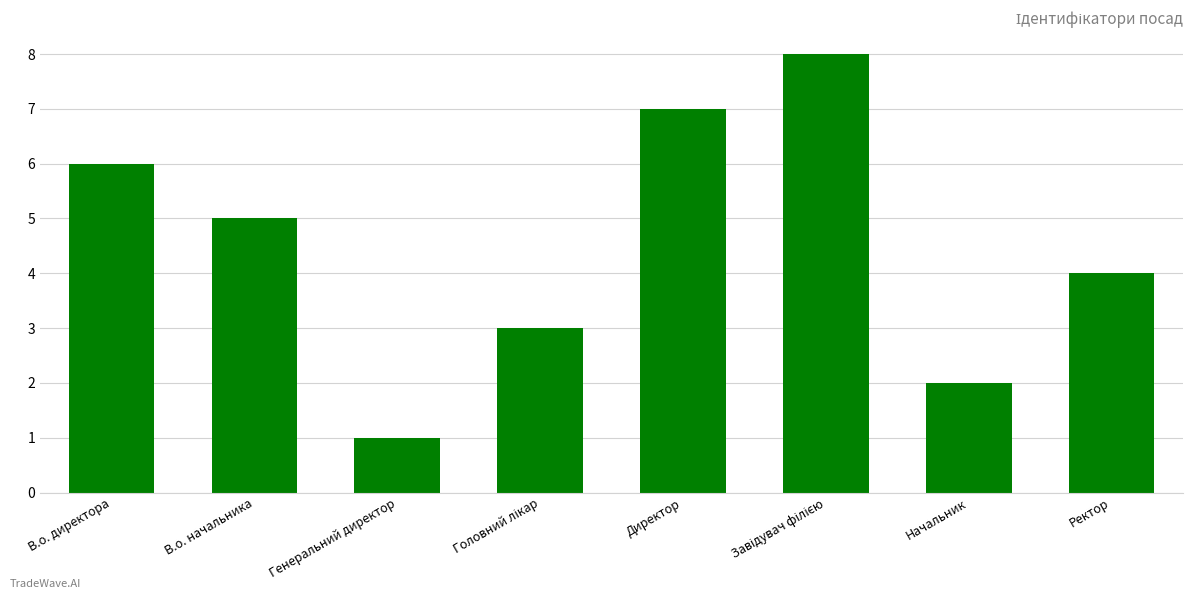

How many categories are shown in the chart?

8